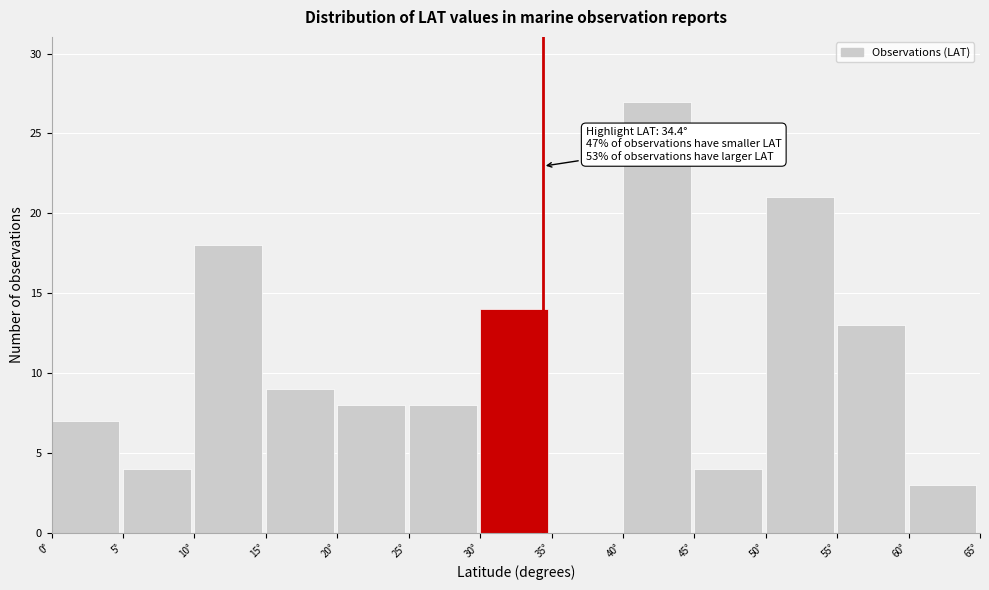

Which range on the x-axis has the tallest bar?

40 to 45